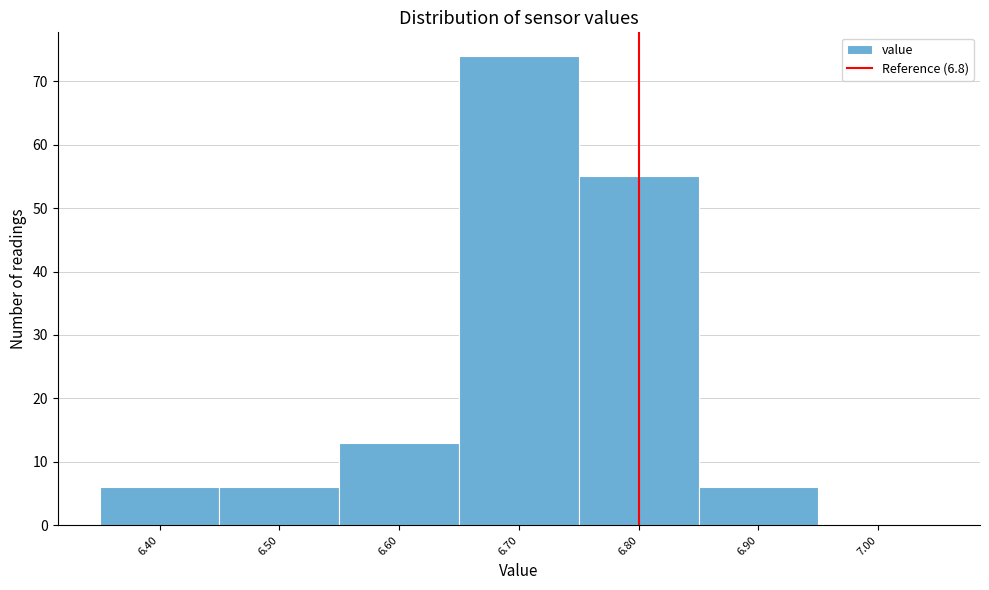

What is the height of the bar covering 6.65 to 6.75 on the x-axis? The values are not printed on the chart, so give them approximately, as read against the axis.

74